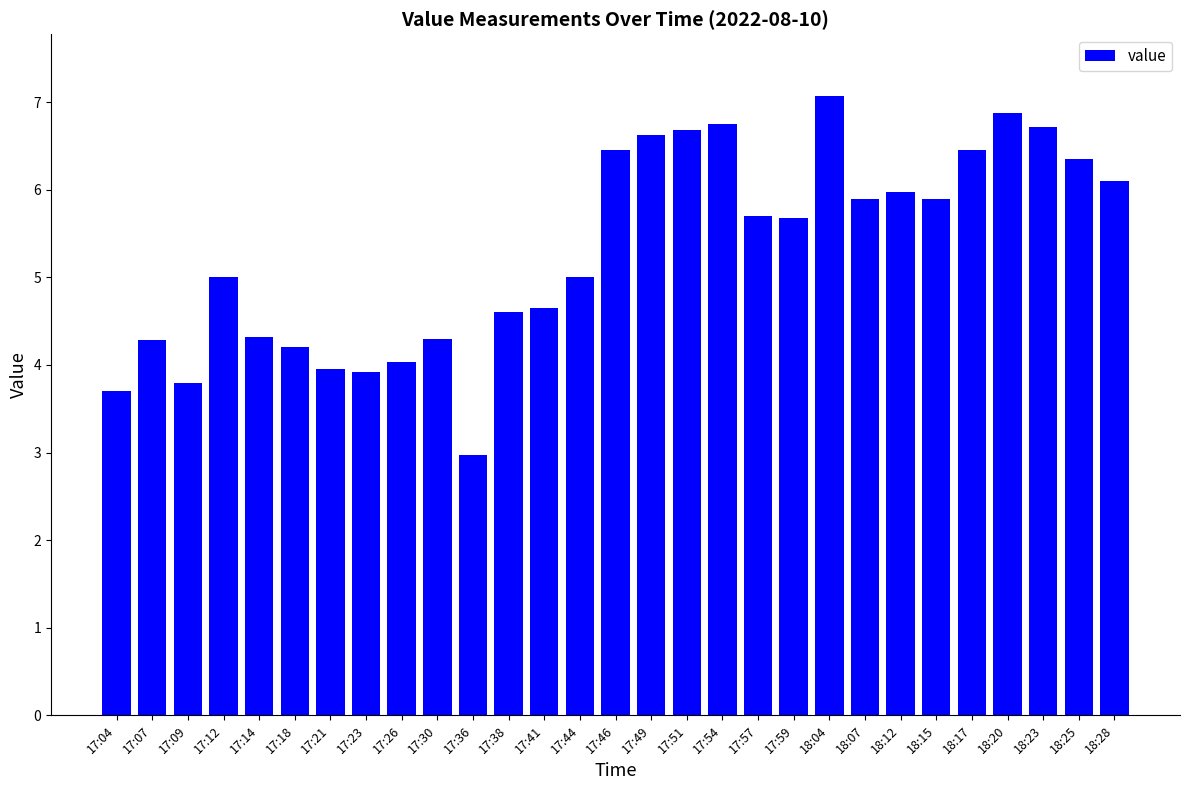

What is the greatest value displayed?

7.1